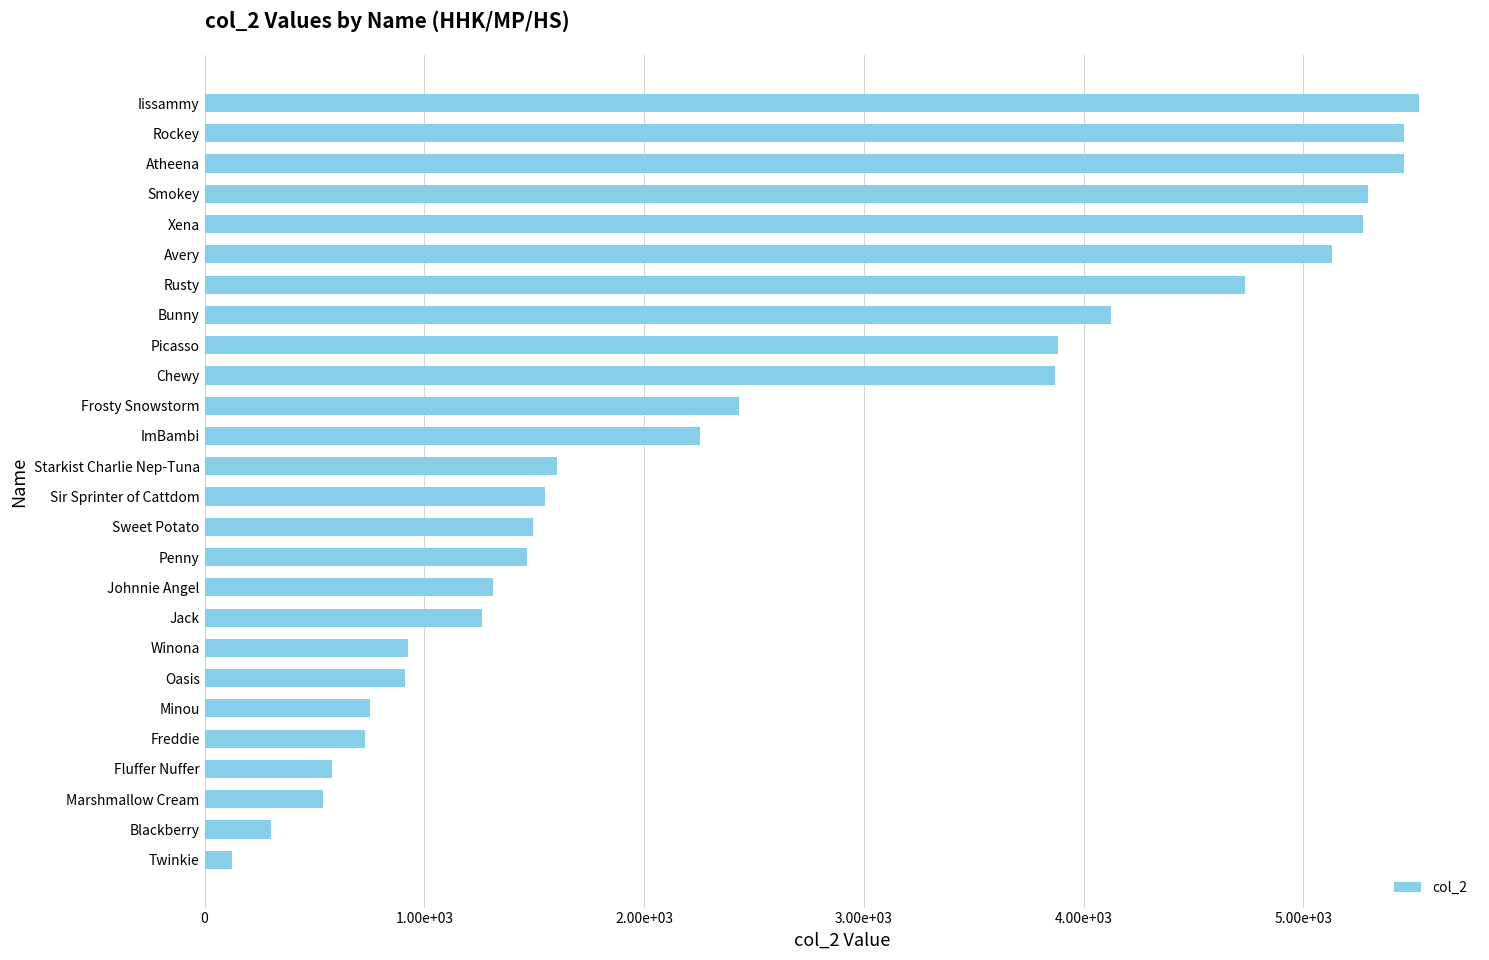

Does the chart contain any negative values?

No